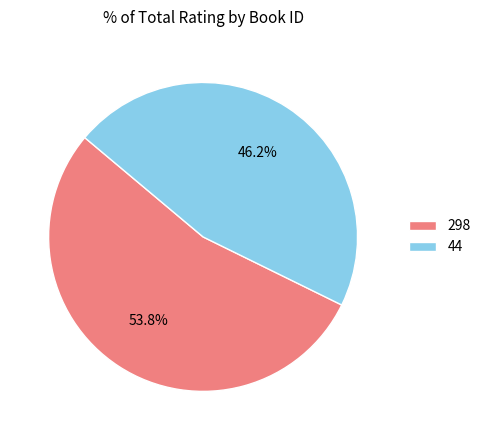

To the nearest percent, what is the difference between the 44 and 298 slice percentages?

8%